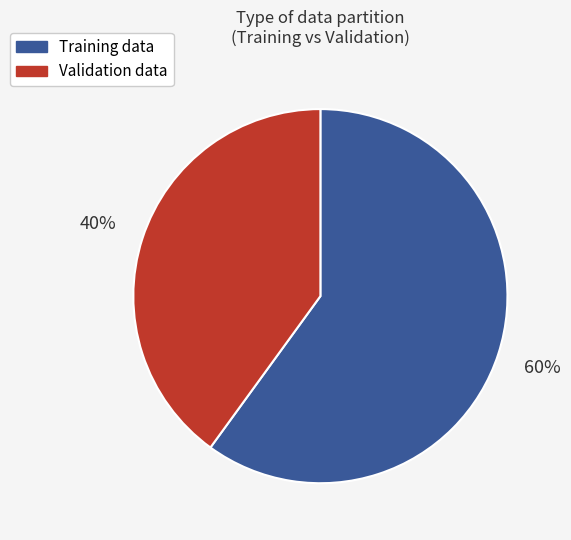

What is the ratio of the value at Training data to the value at Validation data?

1.5